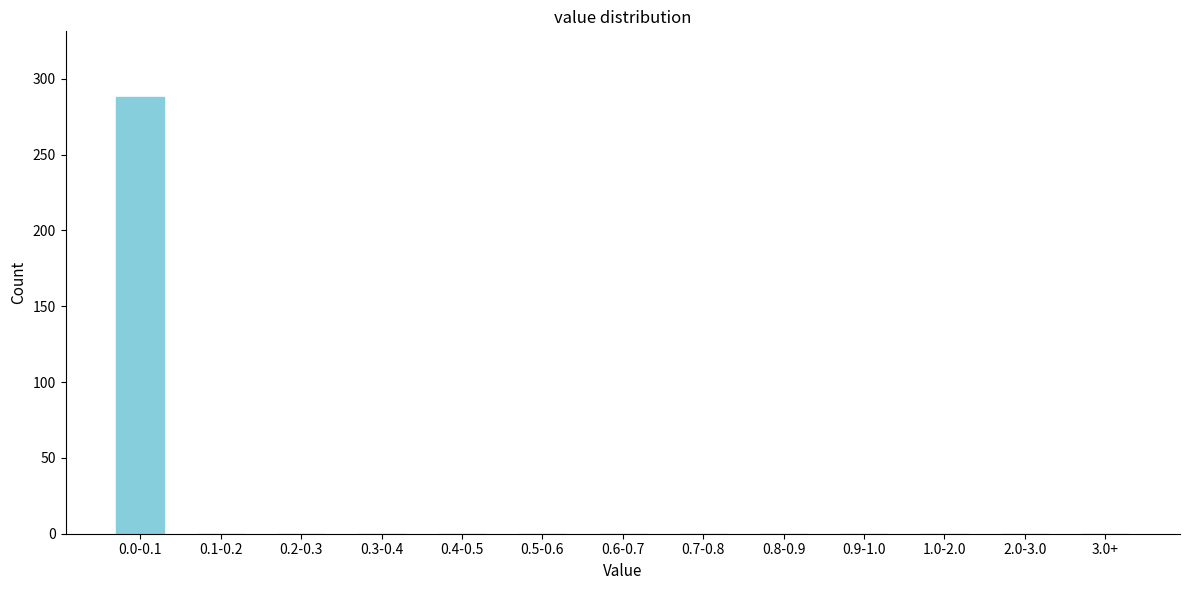

Reading right to left, what are all the values shown in this chart?

3.0+=0	2.0-3.0=0	1.0-2.0=0	0.9-1.0=0	0.8-0.9=0	0.7-0.8=0	0.6-0.7=0	0.5-0.6=0	0.4-0.5=0	0.3-0.4=0	0.2-0.3=0	0.1-0.2=0	0.0-0.1=288